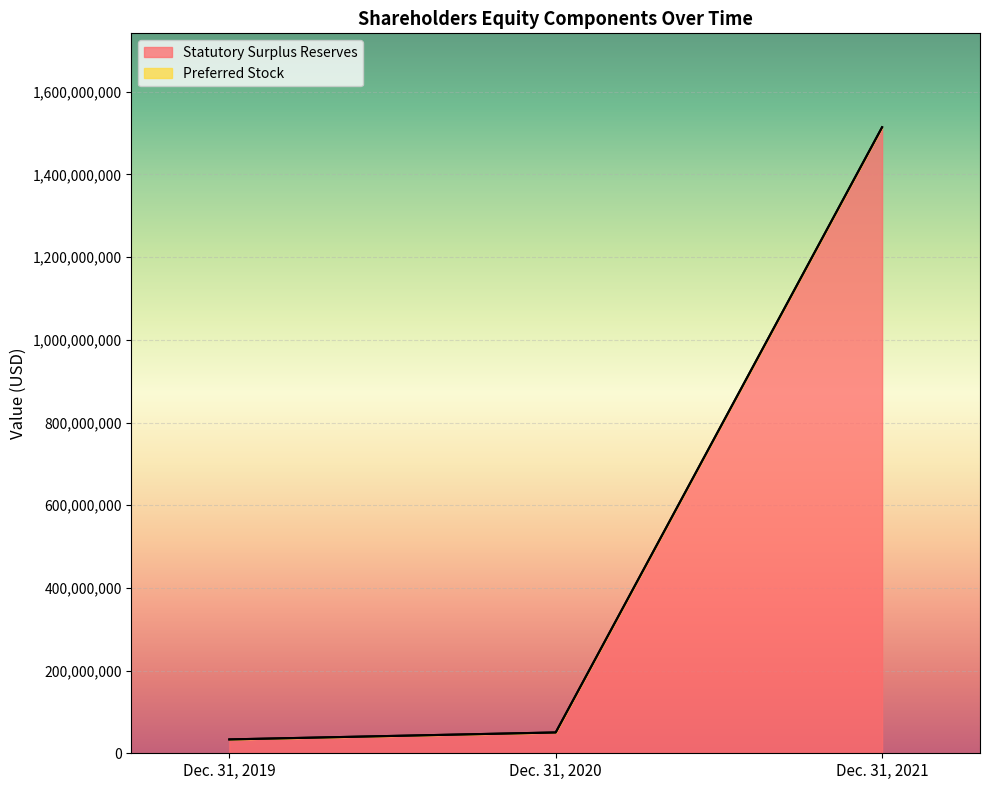

What is the difference between the maximum and minimum values?

1480764000